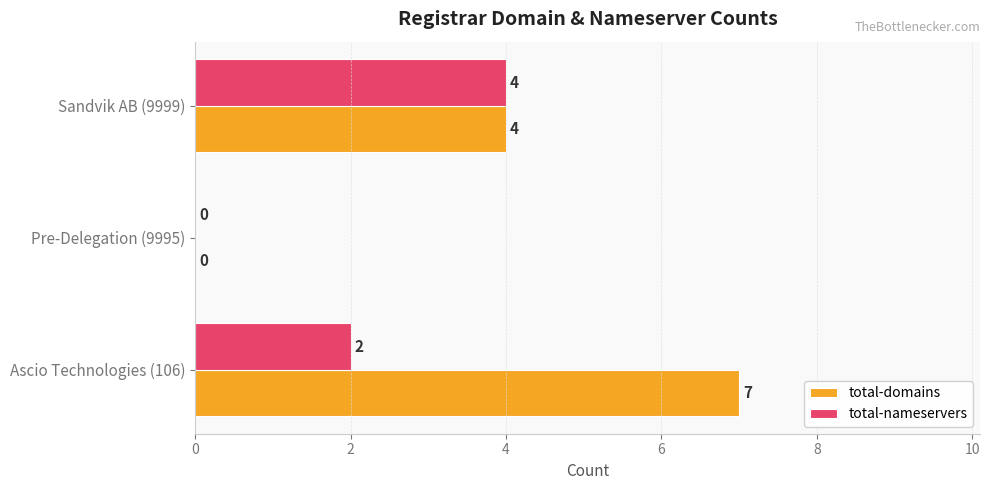

Is the value of total-nameservers at Ascio Technologies (106) greater than the value of total-domains at Sandvik AB (9999)?

No